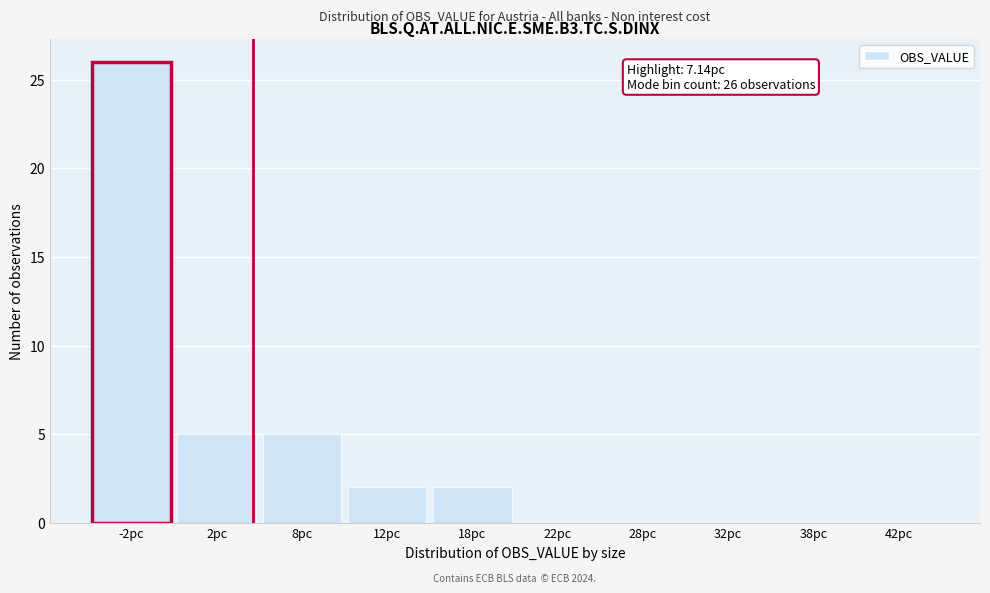

Reading left to right, what are all the values shown in this chart?

-2pc=26	2pc=5	8pc=5	12pc=2	18pc=2	22pc=0	28pc=0	32pc=0	38pc=0	42pc=0